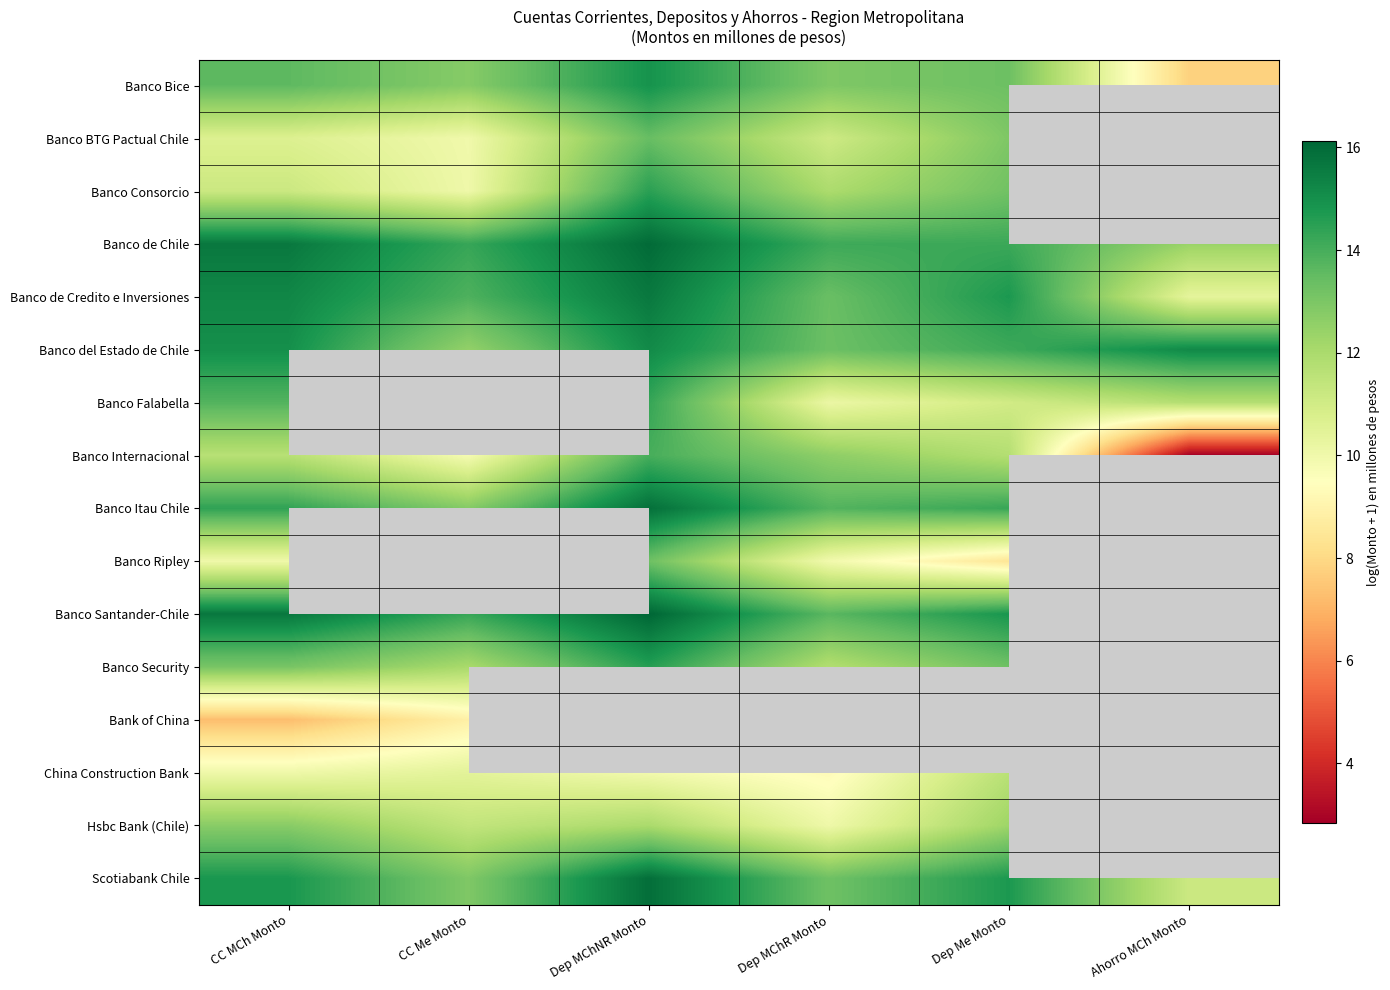

What is the lowest value of the Banco Itau Chile series?

12.8